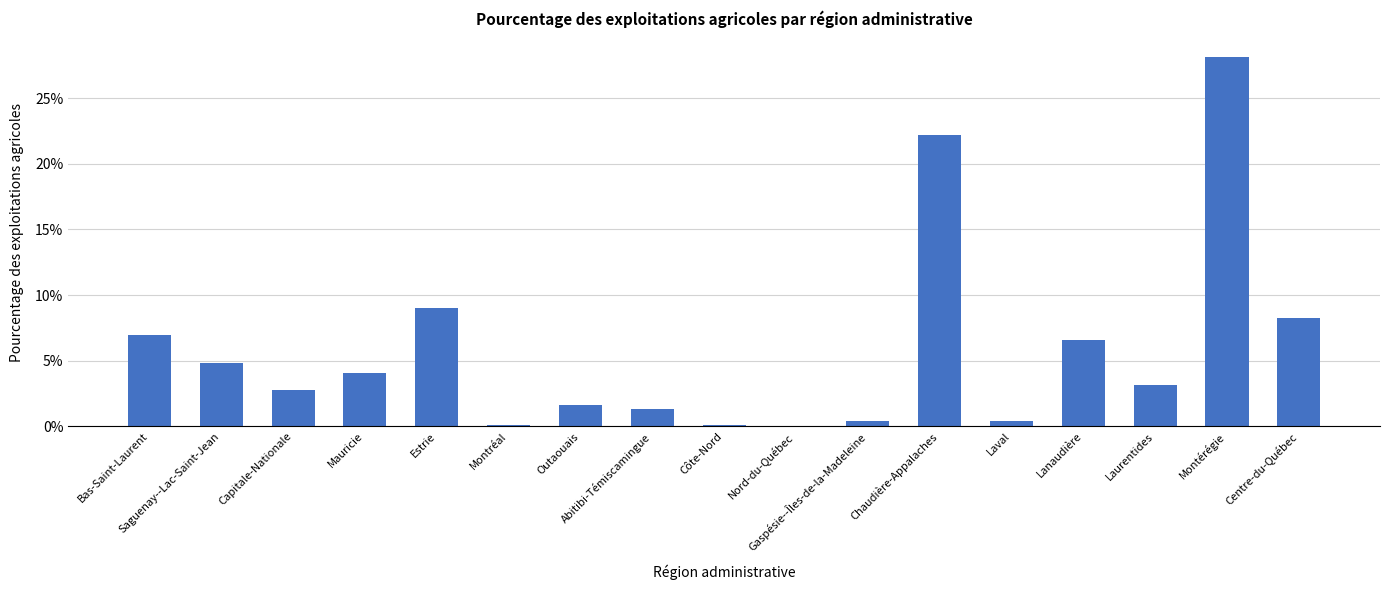

List the labels in order of value, largest first.

Montérégie, Chaudière-Appalaches, Estrie, Centre-du-Québec, Bas-Saint-Laurent, Lanaudière, Saguenay--Lac-Saint-Jean, Mauricie, Laurentides, Capitale-Nationale, Outaouais, Abitibi-Témiscamingue, Gaspésie--Îles-de-la-Madeleine, Laval, Montréal, Côte-Nord, Nord-du-Québec